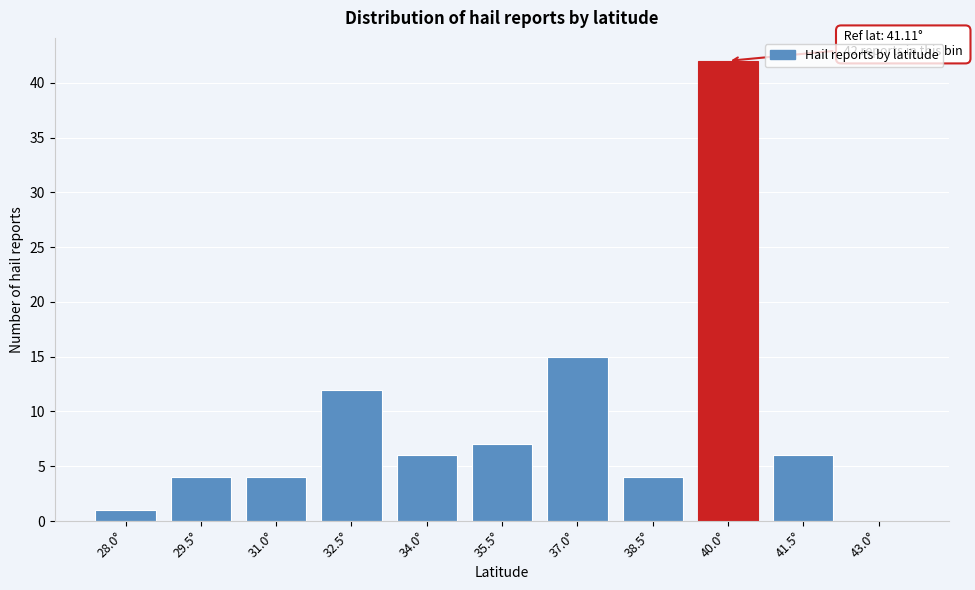

Reading right to left, extract all data points from this chart.

43.0°=0	41.5°=6	40.0°=42	38.5°=4	37.0°=15	35.5°=7	34.0°=6	32.5°=12	31.0°=4	29.5°=4	28.0°=1